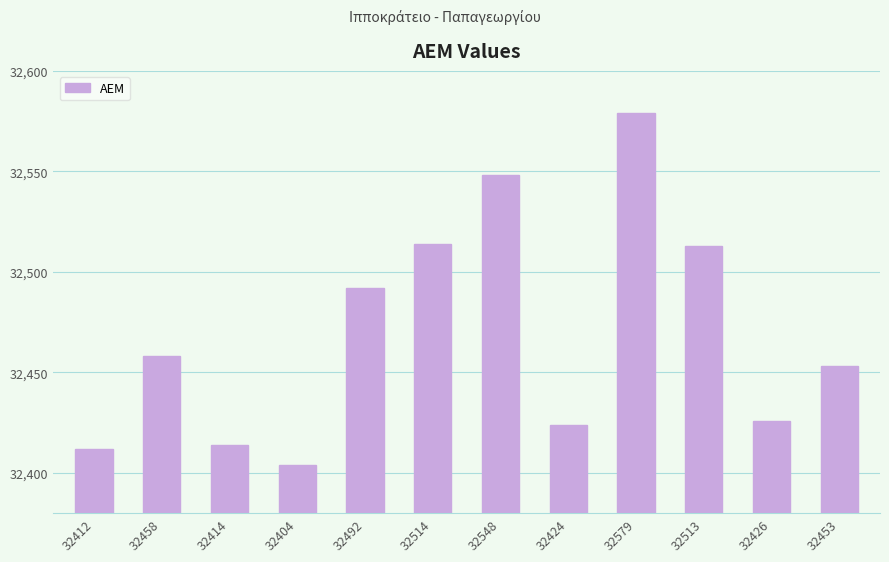

Reading right to left, extract all data points from this chart.

32453	32426	32513	32579	32424	32548	32514	32492	32404	32414	32458	32412